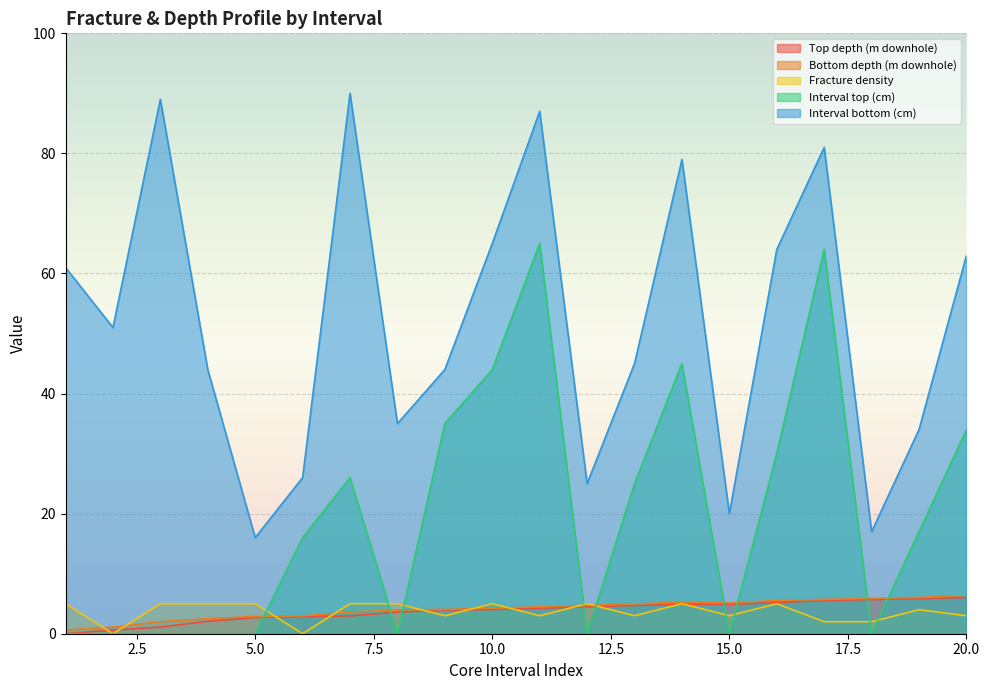

True or false: Interval top (cm) and Interval bottom (cm) intersect in this chart.

False